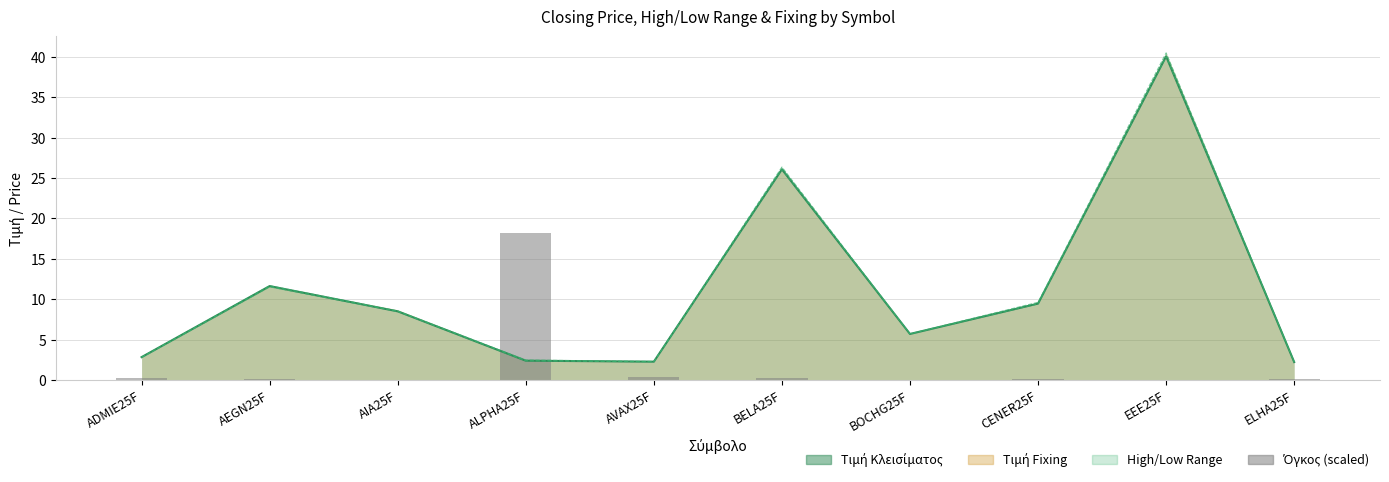

What is the label of the 3rd bar from the right?

CENER25F